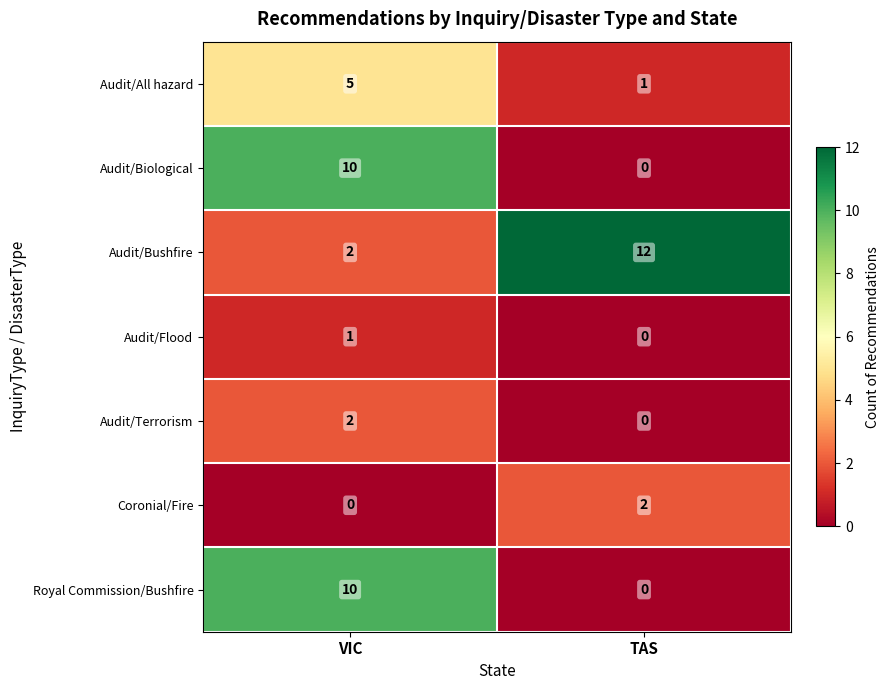

What is the approximate value of Audit/Bushfire at TAS, to the nearest 5?

10